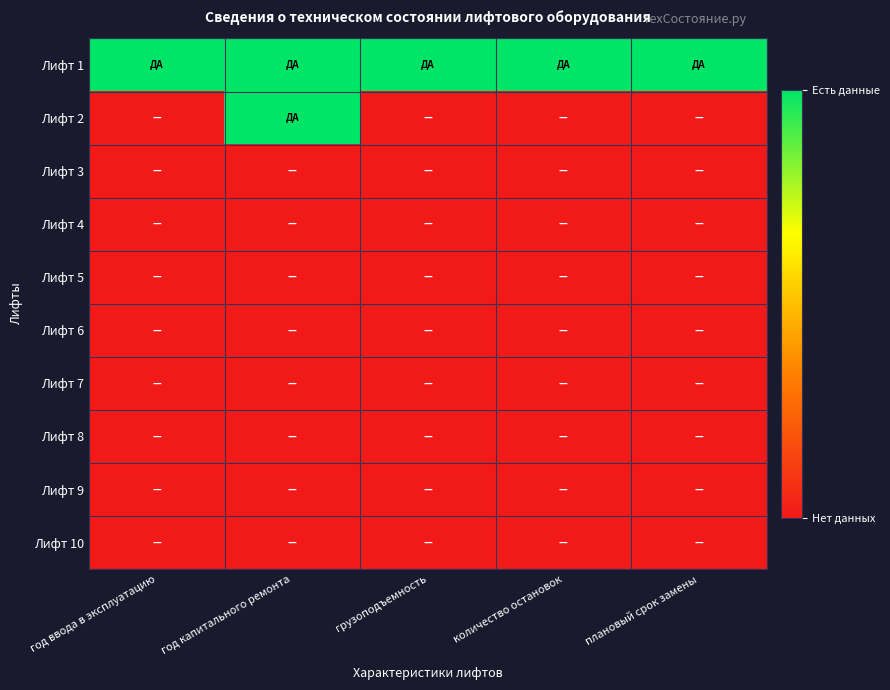

Which series changed the most between год ввода в эксплуатацию and грузоподъемность?

Лифт 1